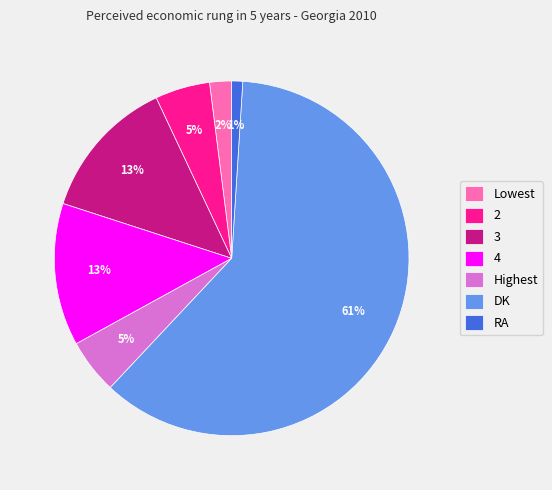

To the nearest percent, what portion does 3 represent?

13%